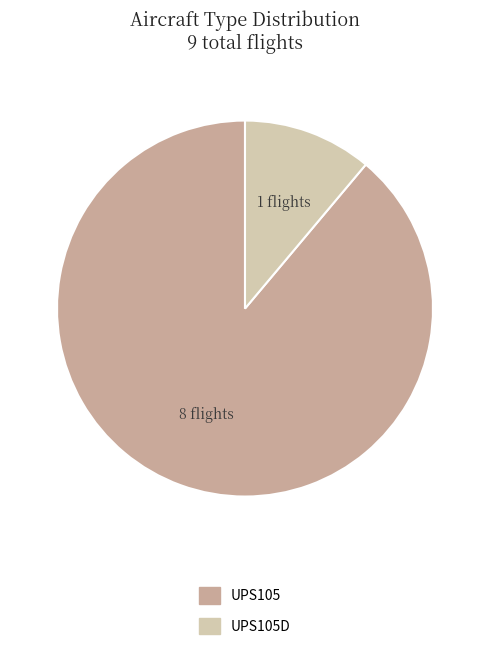

Does any single category account for the majority?

Yes